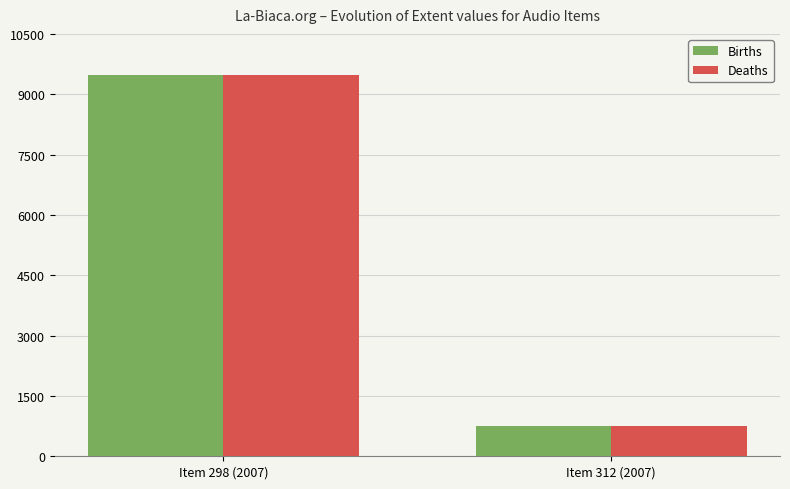

Rank the categories by Births value from lowest to highest.

Item 312 (2007), Item 298 (2007)